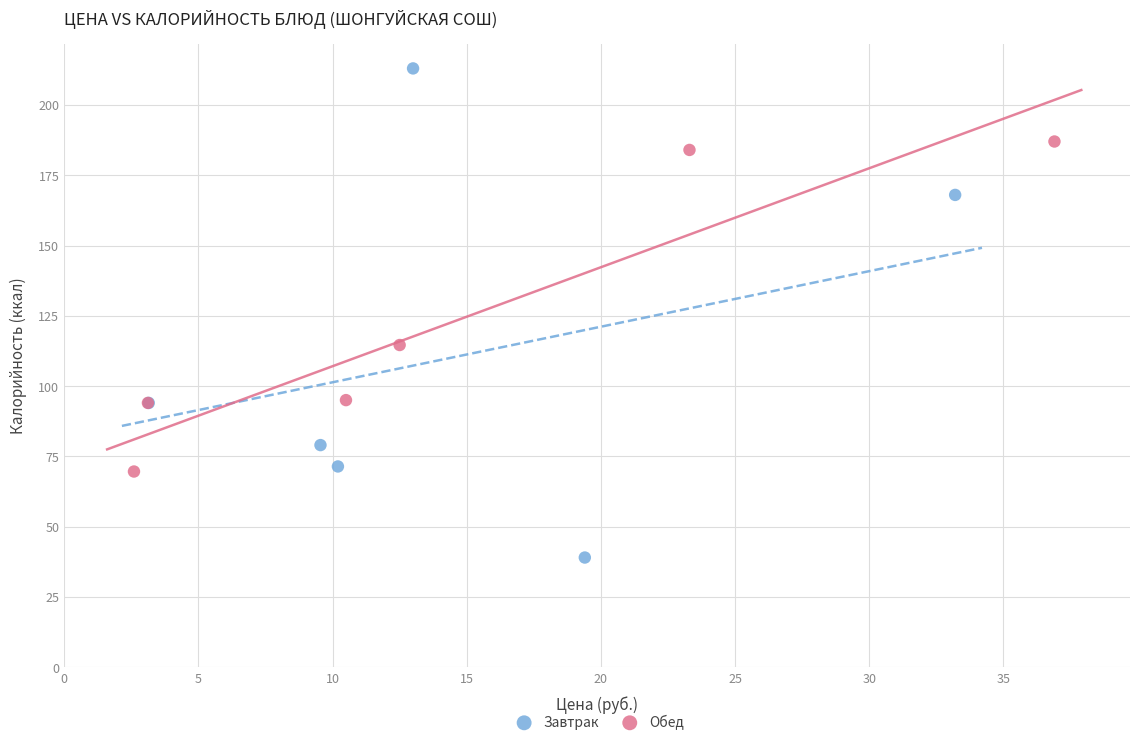

Which series reaches the maximum Y coordinate?

Завтрак